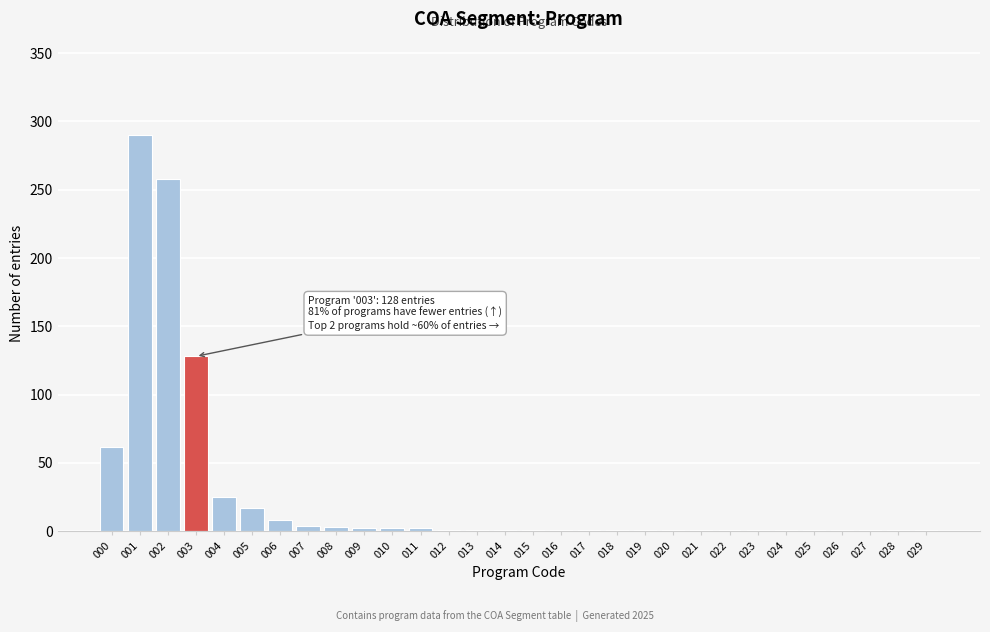

What is the sum of all values?

819